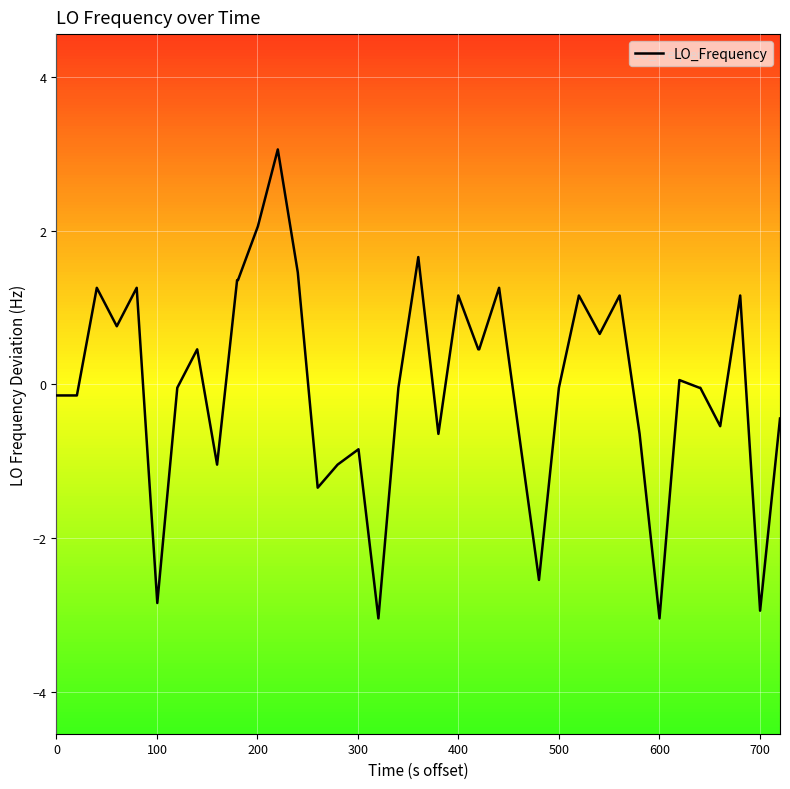

What is the minimum value shown in the chart?

-3.0